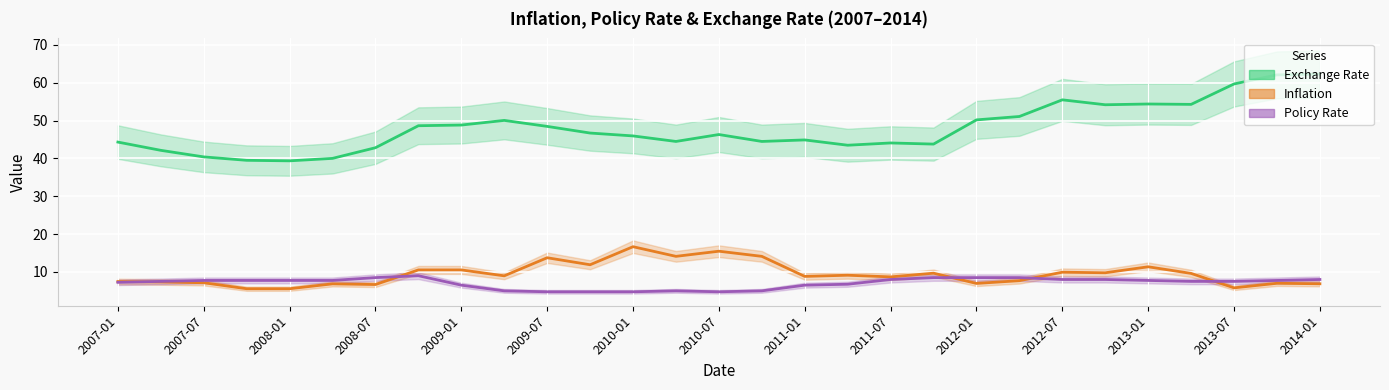

True or false: Exchange Rate and Inflation cross at least once.

False